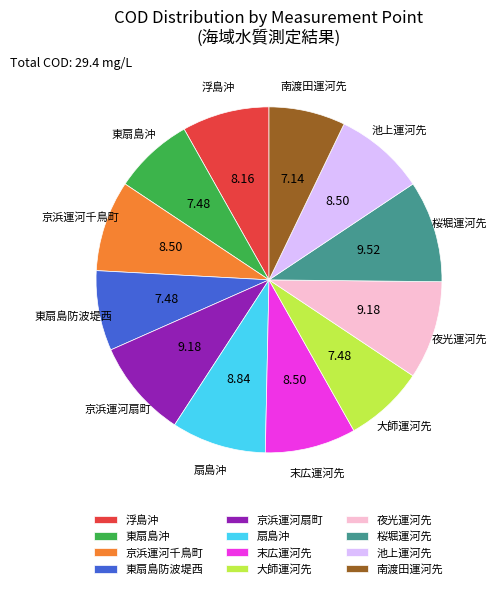

Does any single category account for the majority?

No